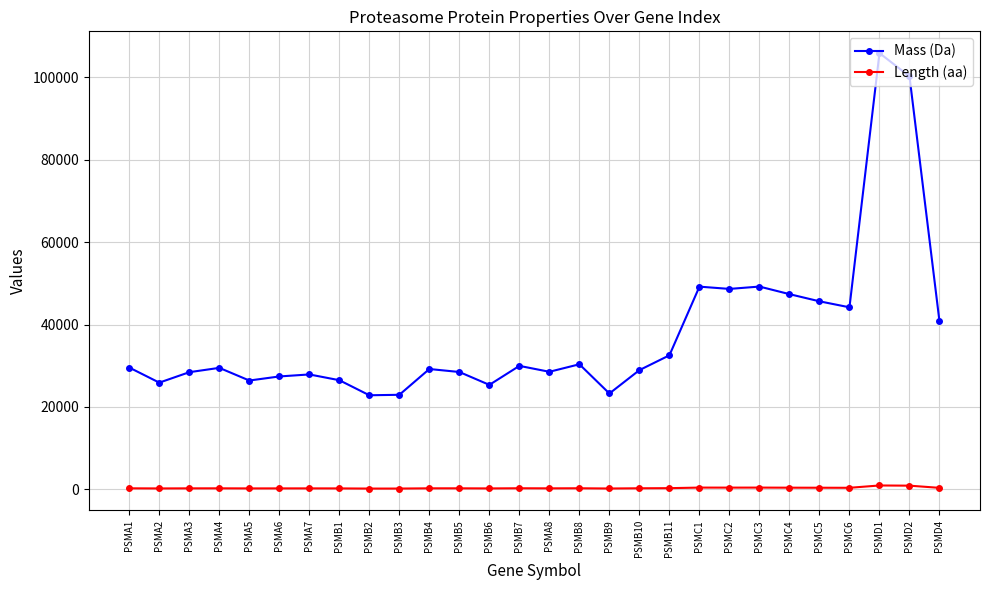

Between PSMB3 and PSMB6, which series saw the biggest shift?

Mass (Da)